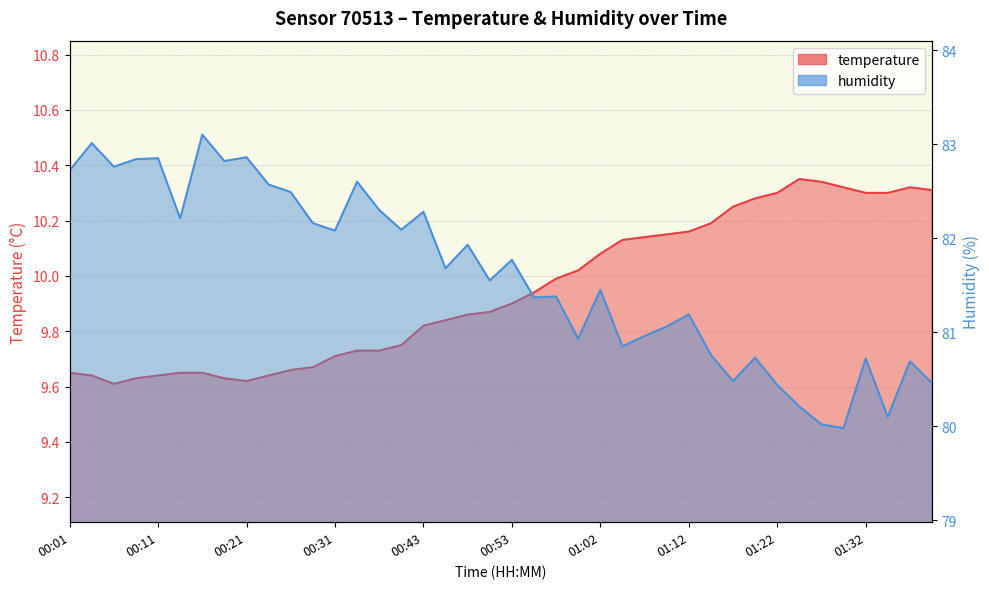

Reading left to right, transcribe all the data shown in this chart.

temperature: 9.7	9.6	9.6	9.6	9.6	9.7	9.7	9.6	9.6	9.6	9.7	9.7	9.7	9.7	9.7	9.8	9.8	9.8	9.9	9.9	9.9	9.9	10.0	10.0	10.1	10.1	10.1	10.2	10.2	10.2	10.2	10.3	10.3	10.3	10.3	10.3	10.3	10.3	10.3	10.3
humidity: 82.7	83.0	82.8	82.8	82.8	82.2	83.1	82.8	82.9	82.6	82.5	82.2	82.1	82.6	82.3	82.1	82.3	81.7	81.9	81.5	81.8	81.4	81.4	80.9	81.5	80.8	81.0	81.1	81.2	80.8	80.5	80.7	80.4	80.2	80.0	80.0	80.7	80.1	80.7	80.5